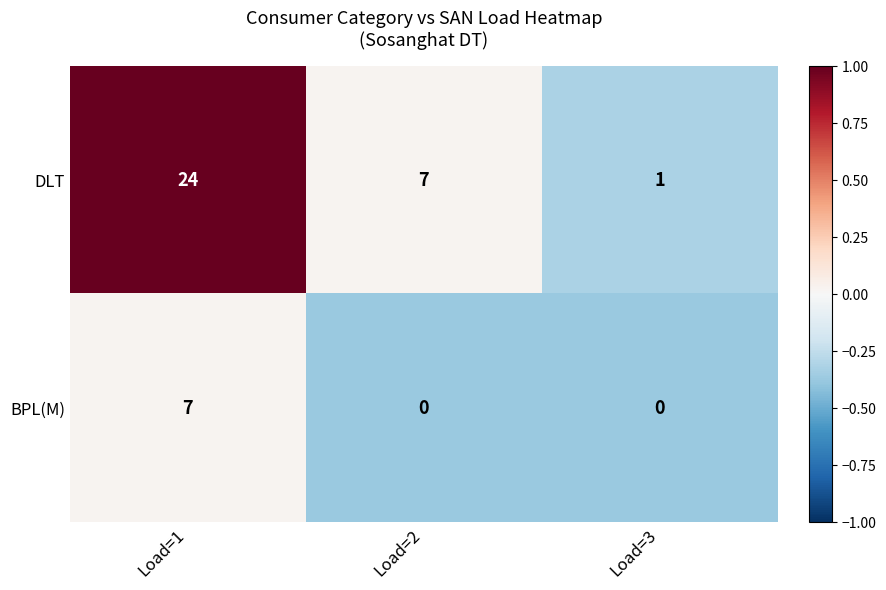

What is the spread (max minus min) of values at Load=3?

1